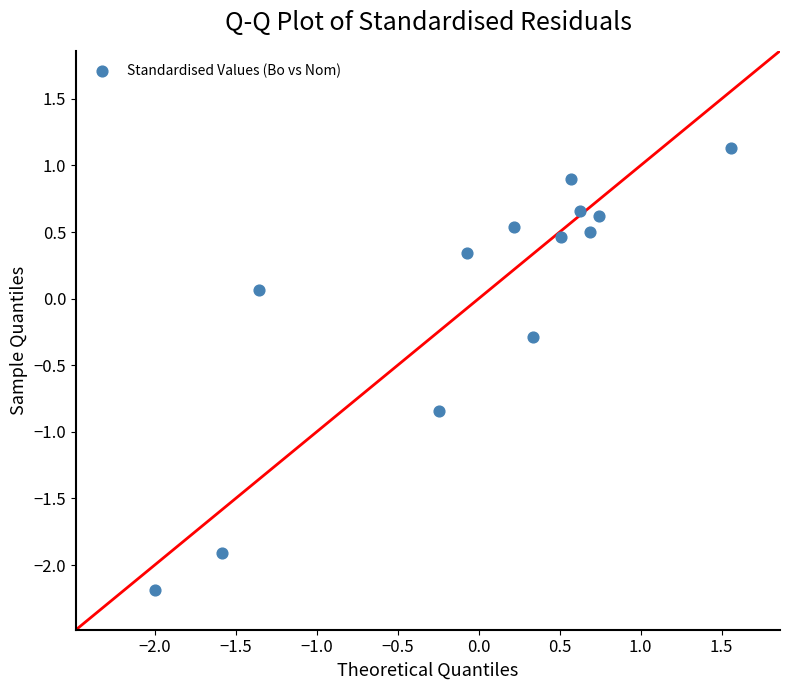

What is the range of X values (max minus min)?

3.6